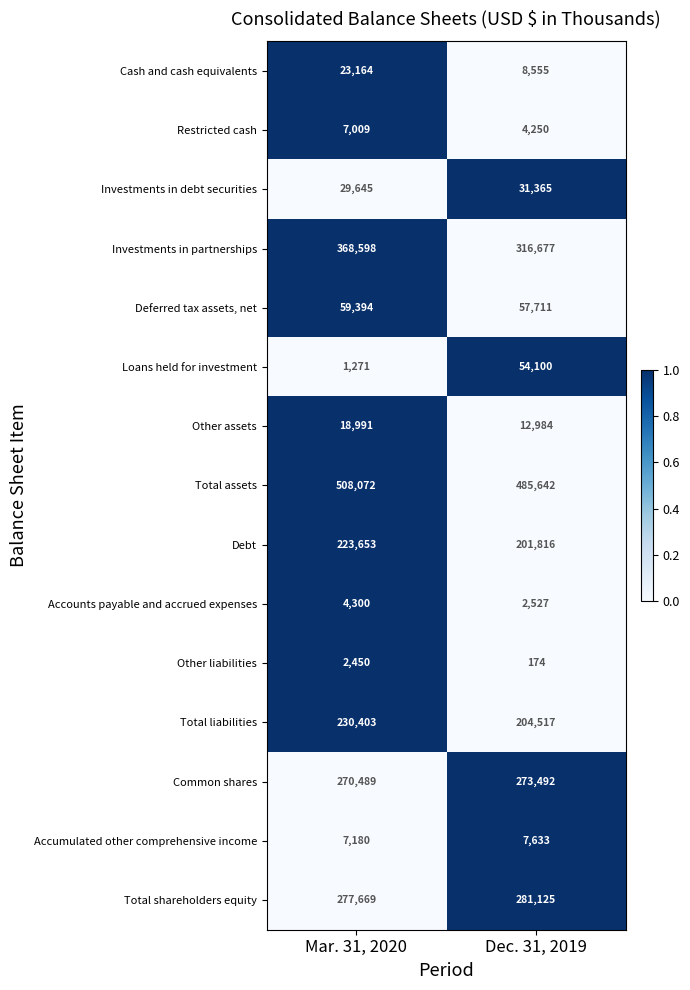

Is it true that Accumulated other comprehensive income equals 7633 at Dec. 31, 2019?

True